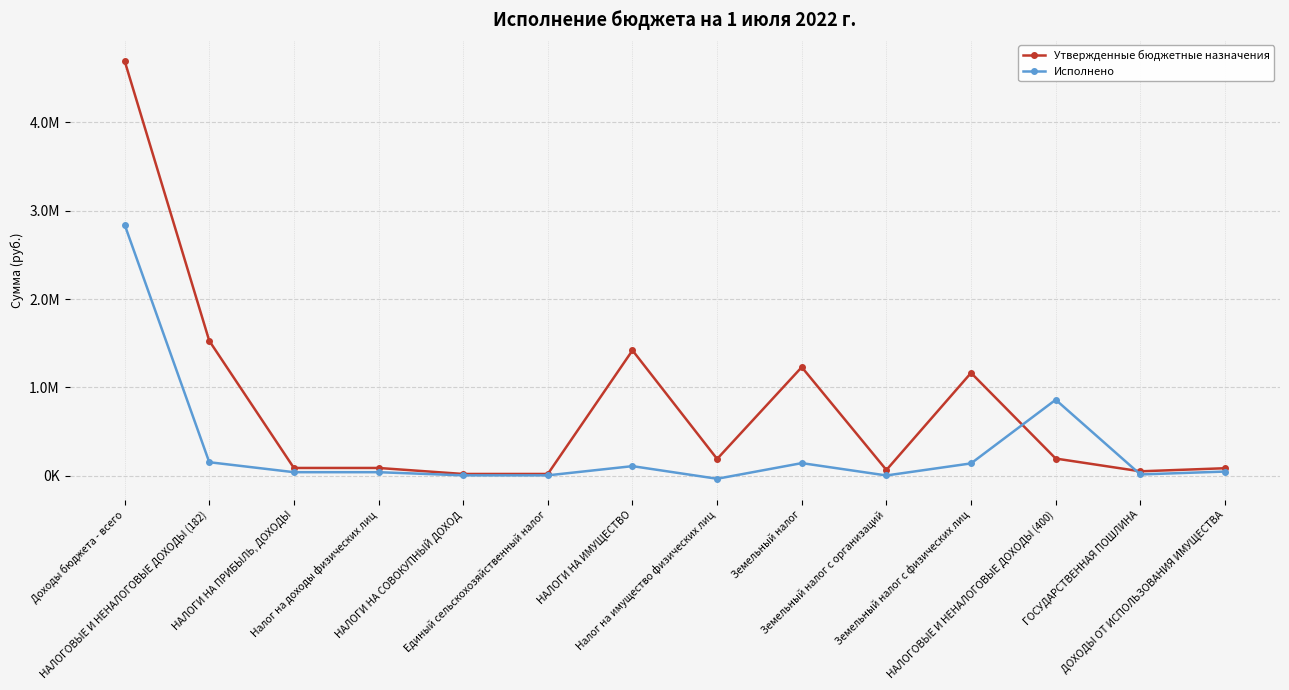

What is the label of the 5th point from the right?

Земельный налог с организаций